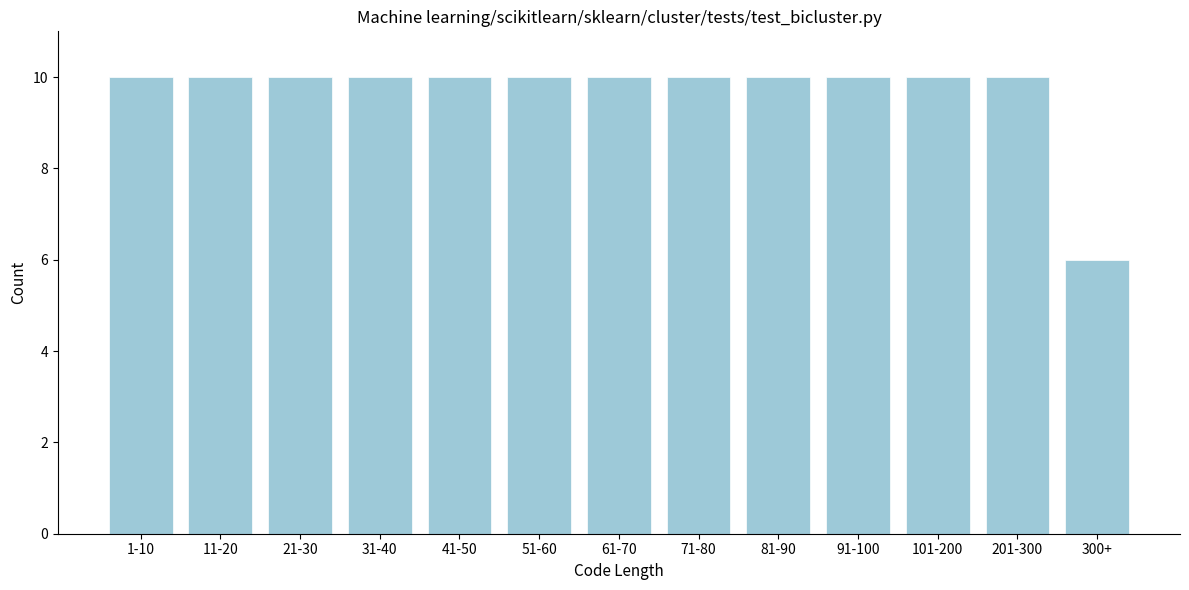

Reading right to left, what are all the values shown in this chart?

300+=6	201-300=10	101-200=10	91-100=10	81-90=10	71-80=10	61-70=10	51-60=10	41-50=10	31-40=10	21-30=10	11-20=10	1-10=10